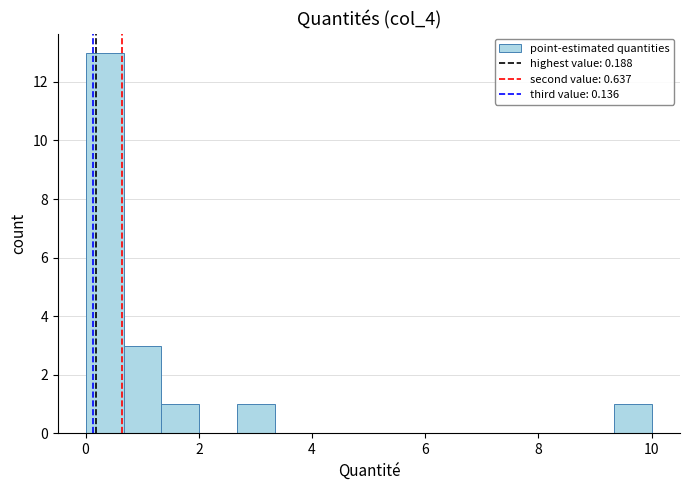

Read against the x-axis, roughly where is the centre of the tallest bar?

0.4